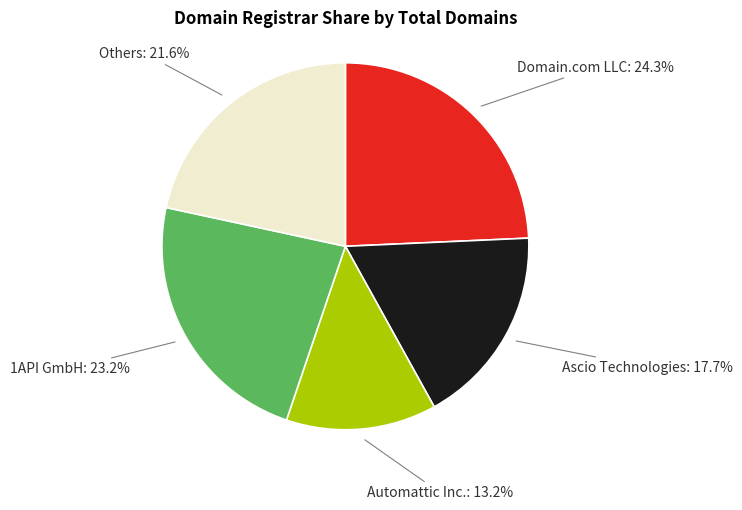

Between Automattic Inc. and Others, which is larger?

Others